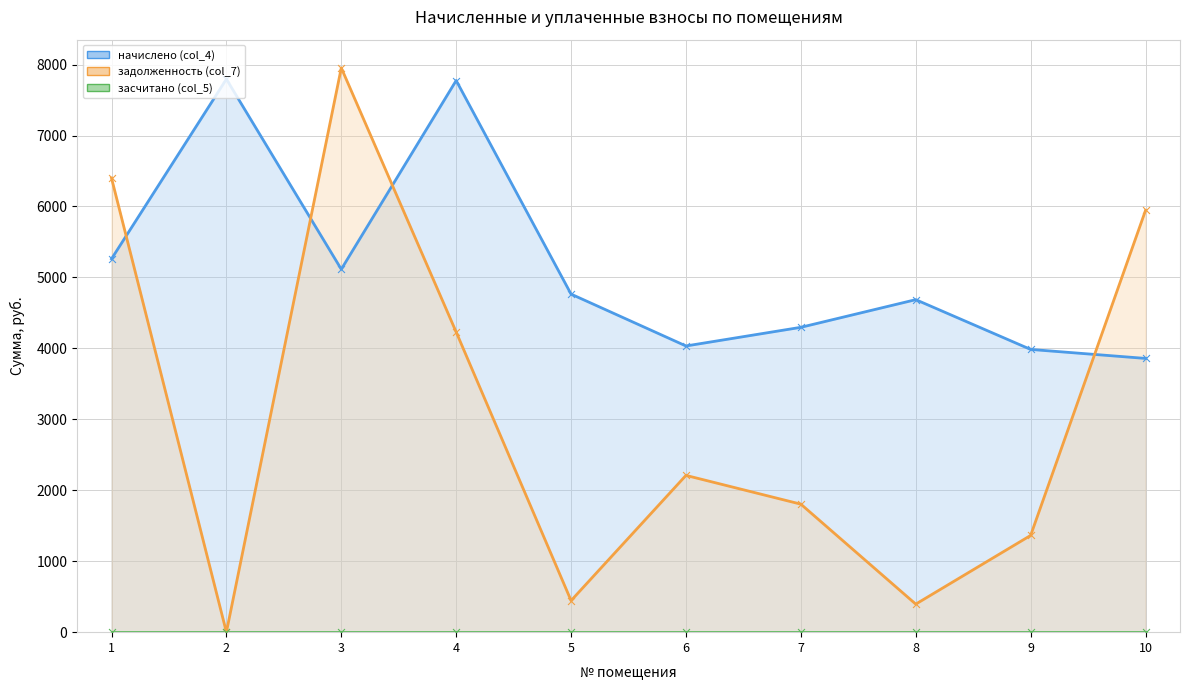

Is the value of начислено (col_4) at 10 greater than the value of задолженность (col_7) at 9?

Yes